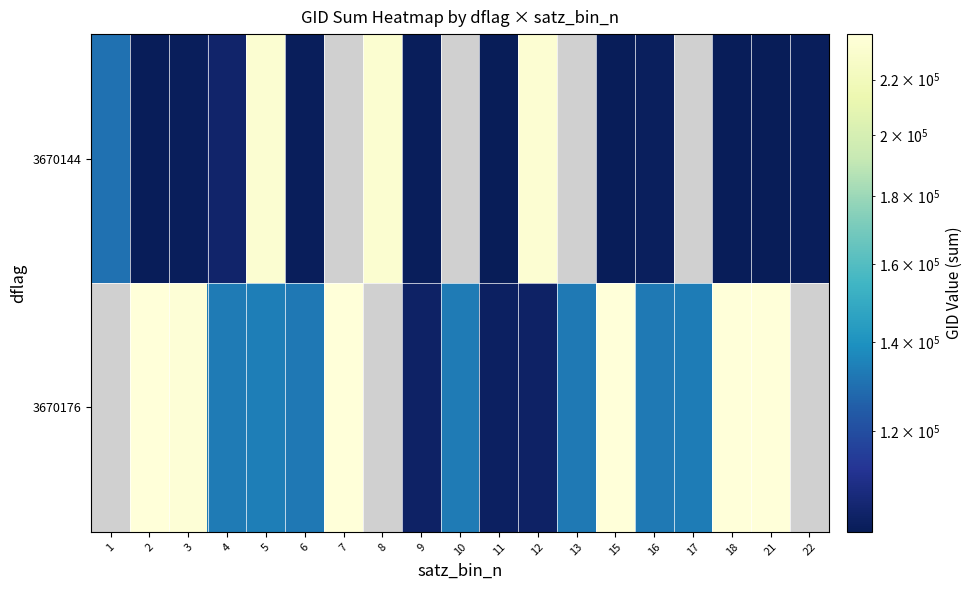

At which category is the sum across all series the highest?

5